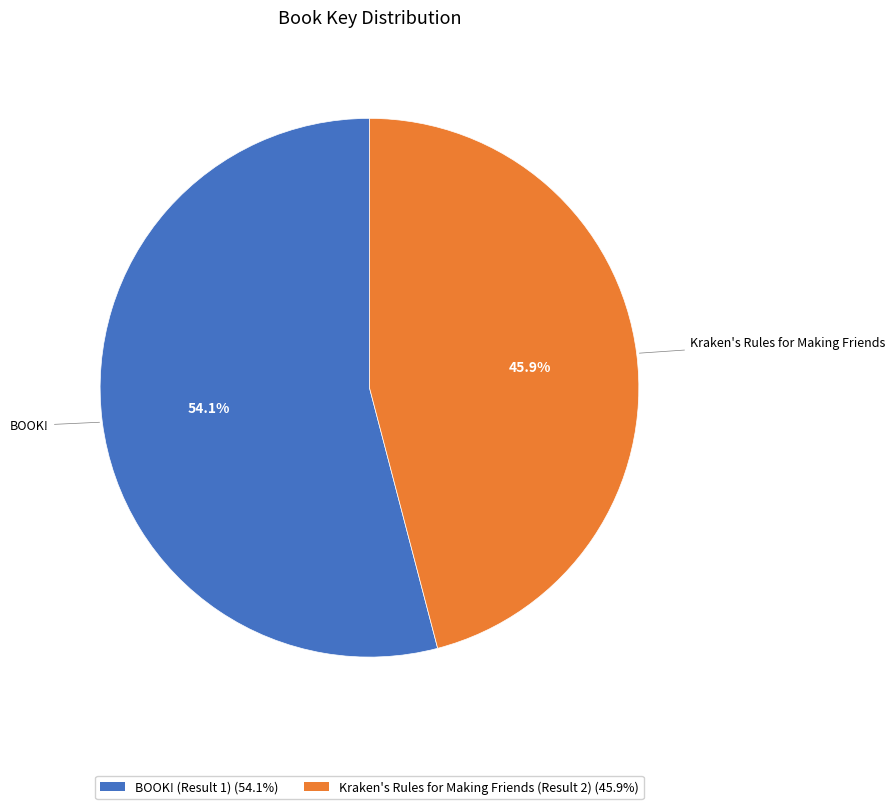

How many segments does this pie chart have?

2